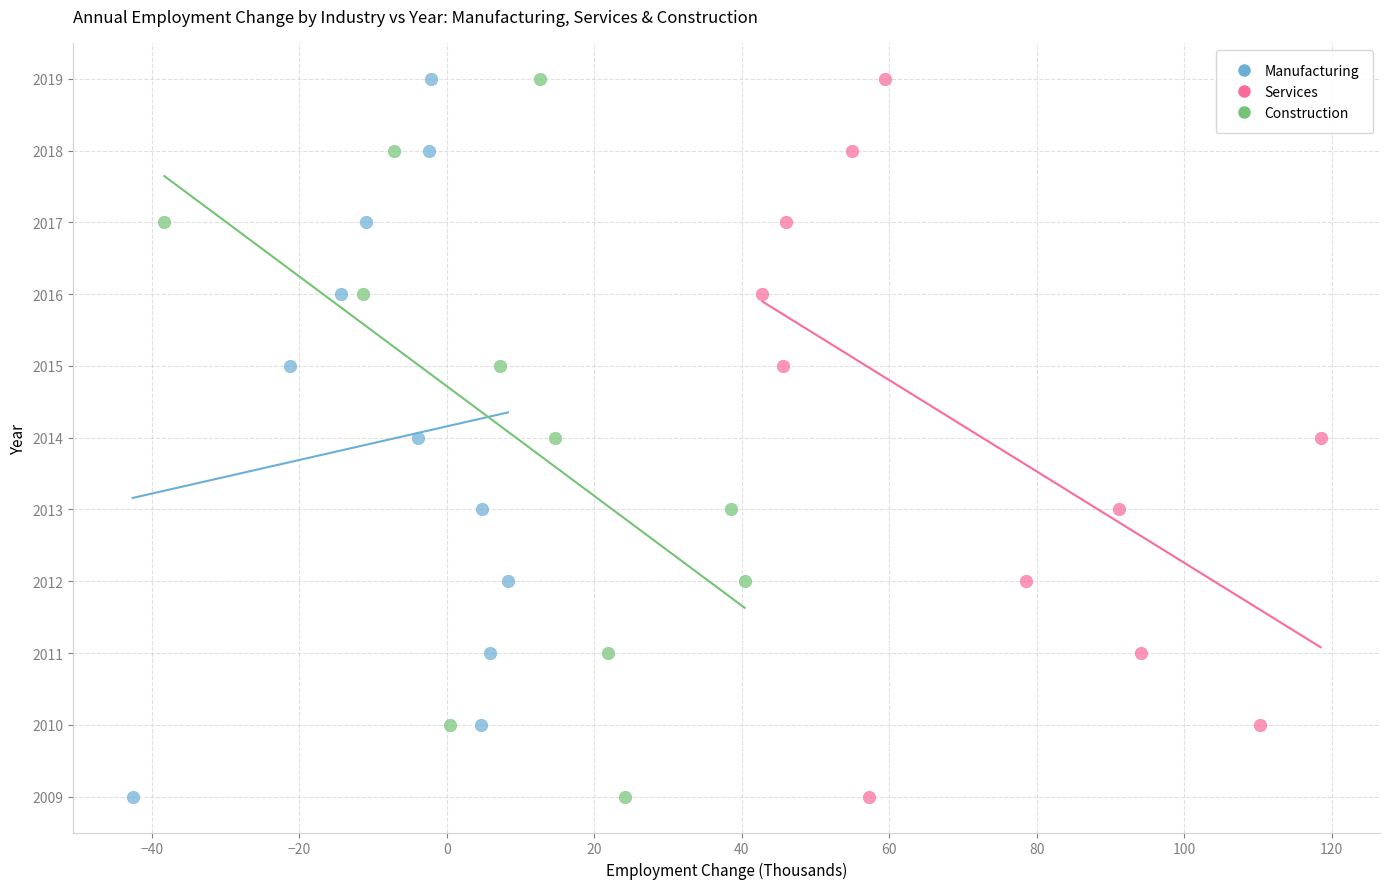

What are all the series names shown in the legend?

Manufacturing, Services, Construction